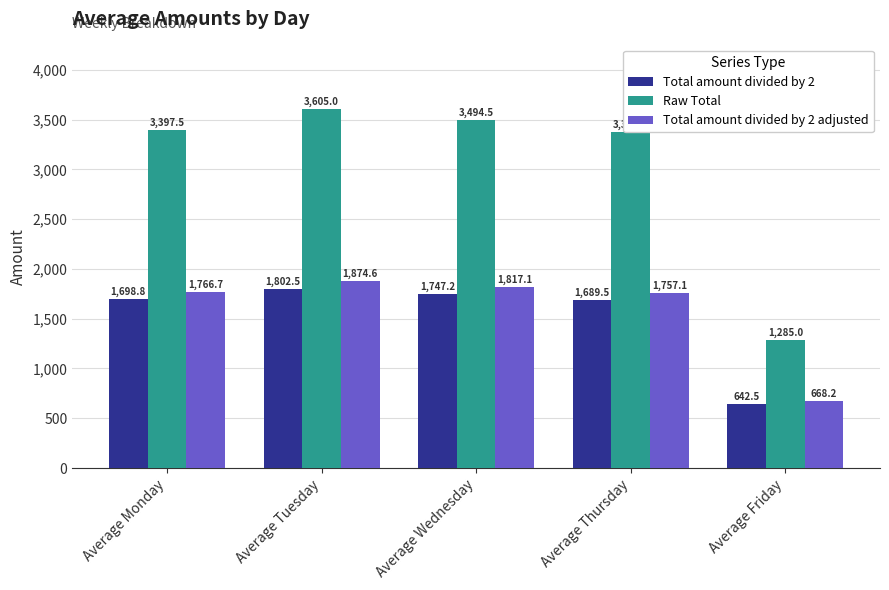

Which series changed the most between Average Monday and Average Wednesday?

Raw Total